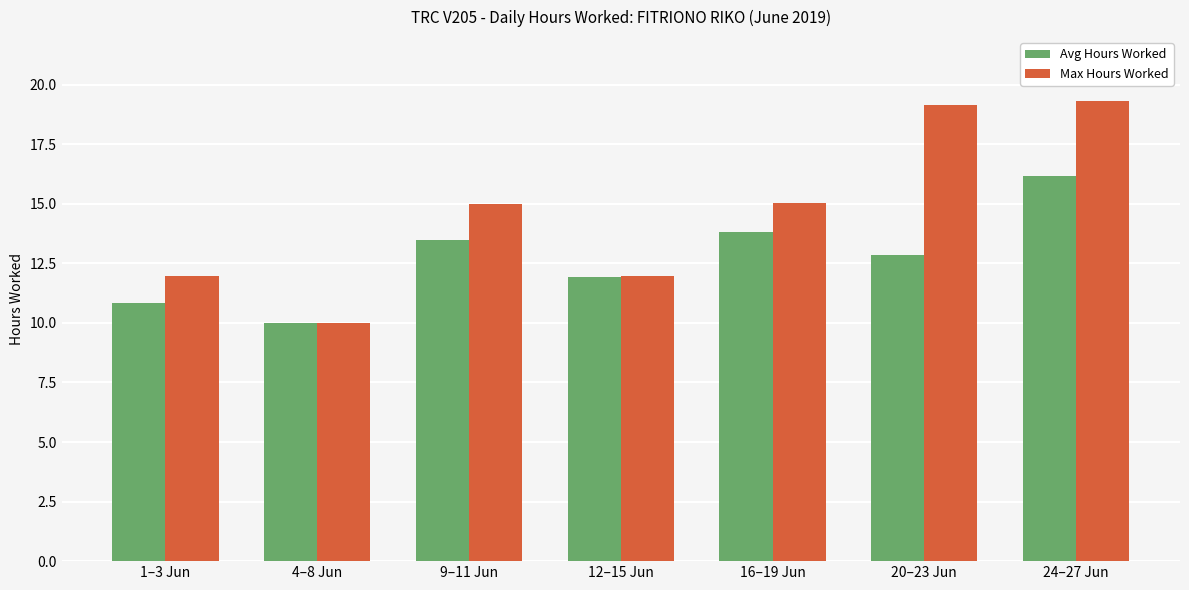

What is the maximum value shown in the chart?

19.3